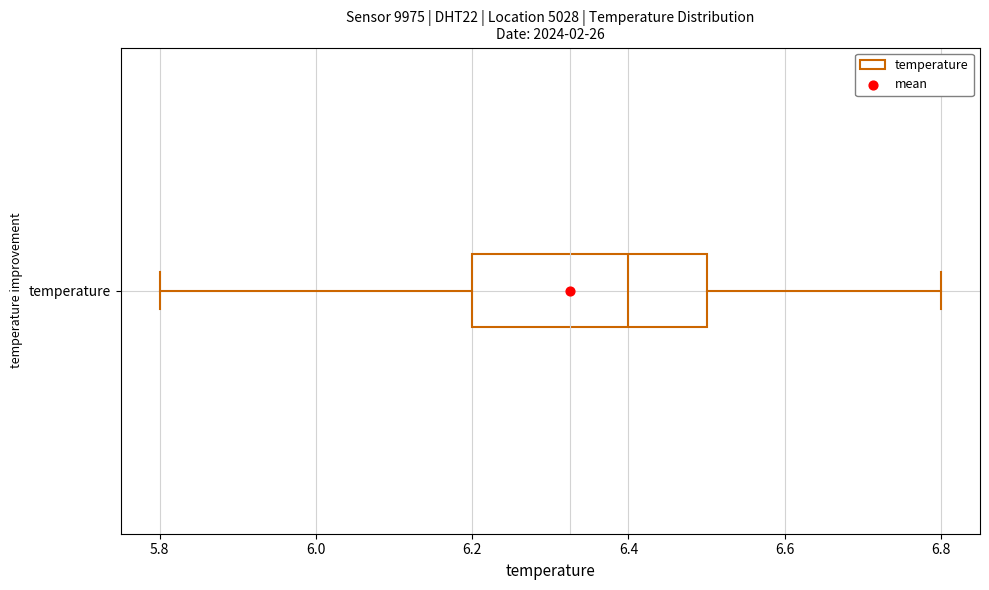

Read this box plot against the x-axis: the position of the median line, the range covered by the box, and the ends of both whiskers. The values are not printed on the chart, so give them approximately, as read against the axis.

median 6.4, box 6.2 to 6.5, whiskers 5.8 to 6.8